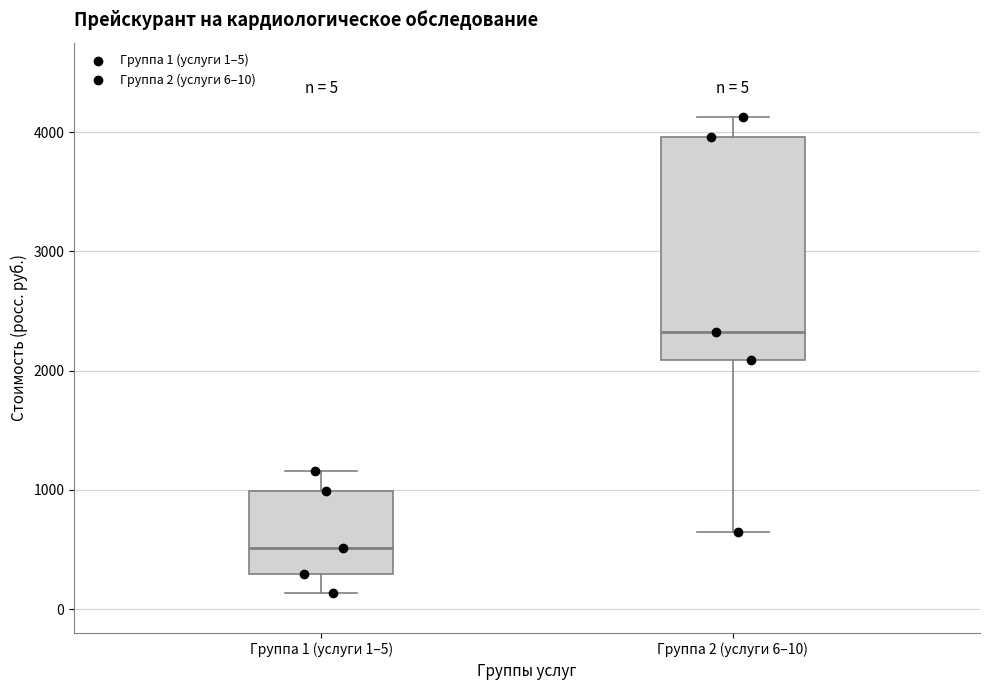

Which box has the lowest median line?

Группа 1 (услуги 1–5)